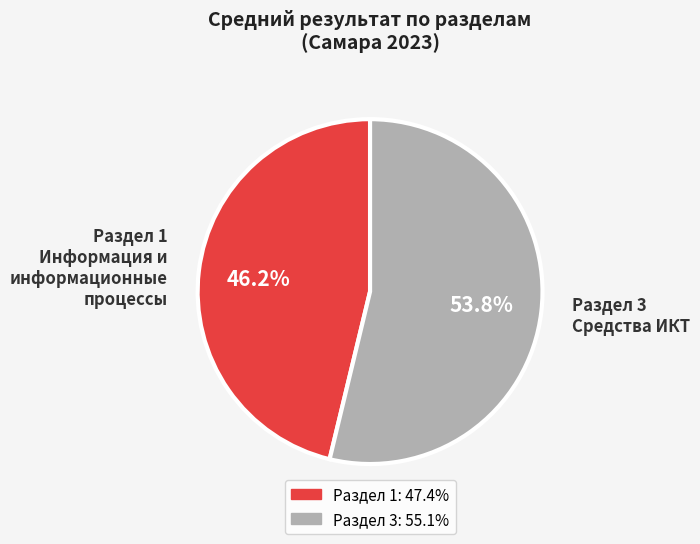

To the nearest percent, what is the average slice percentage?

50%